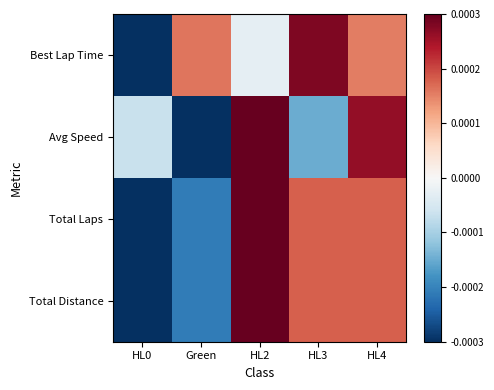

Which series has the widest spread of values?

Best Lap Time